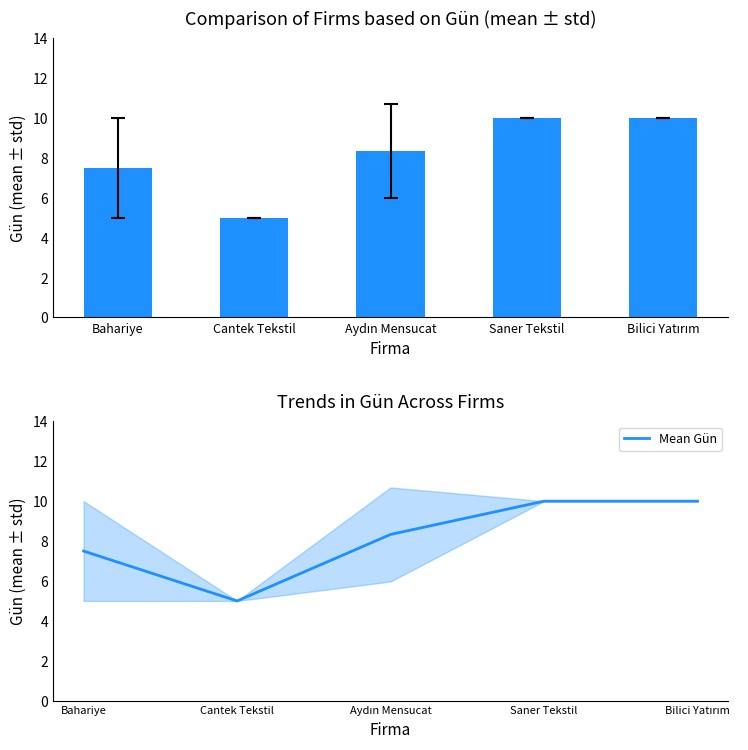

At how many categories does at least one series exceed 7?

4